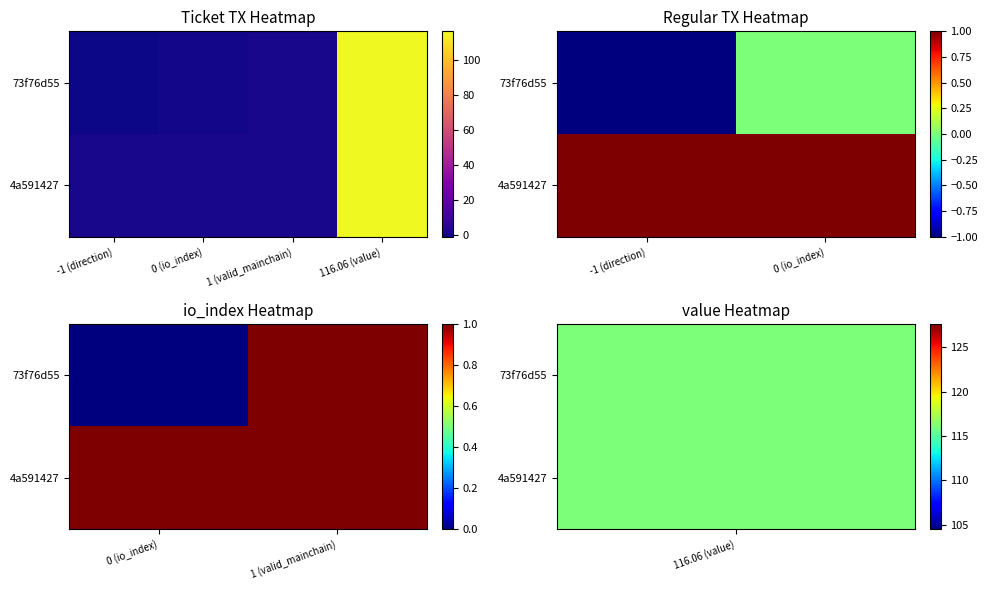

Rank the series by their maximum value, from lowest to highest.

73f76d55, 4a591427